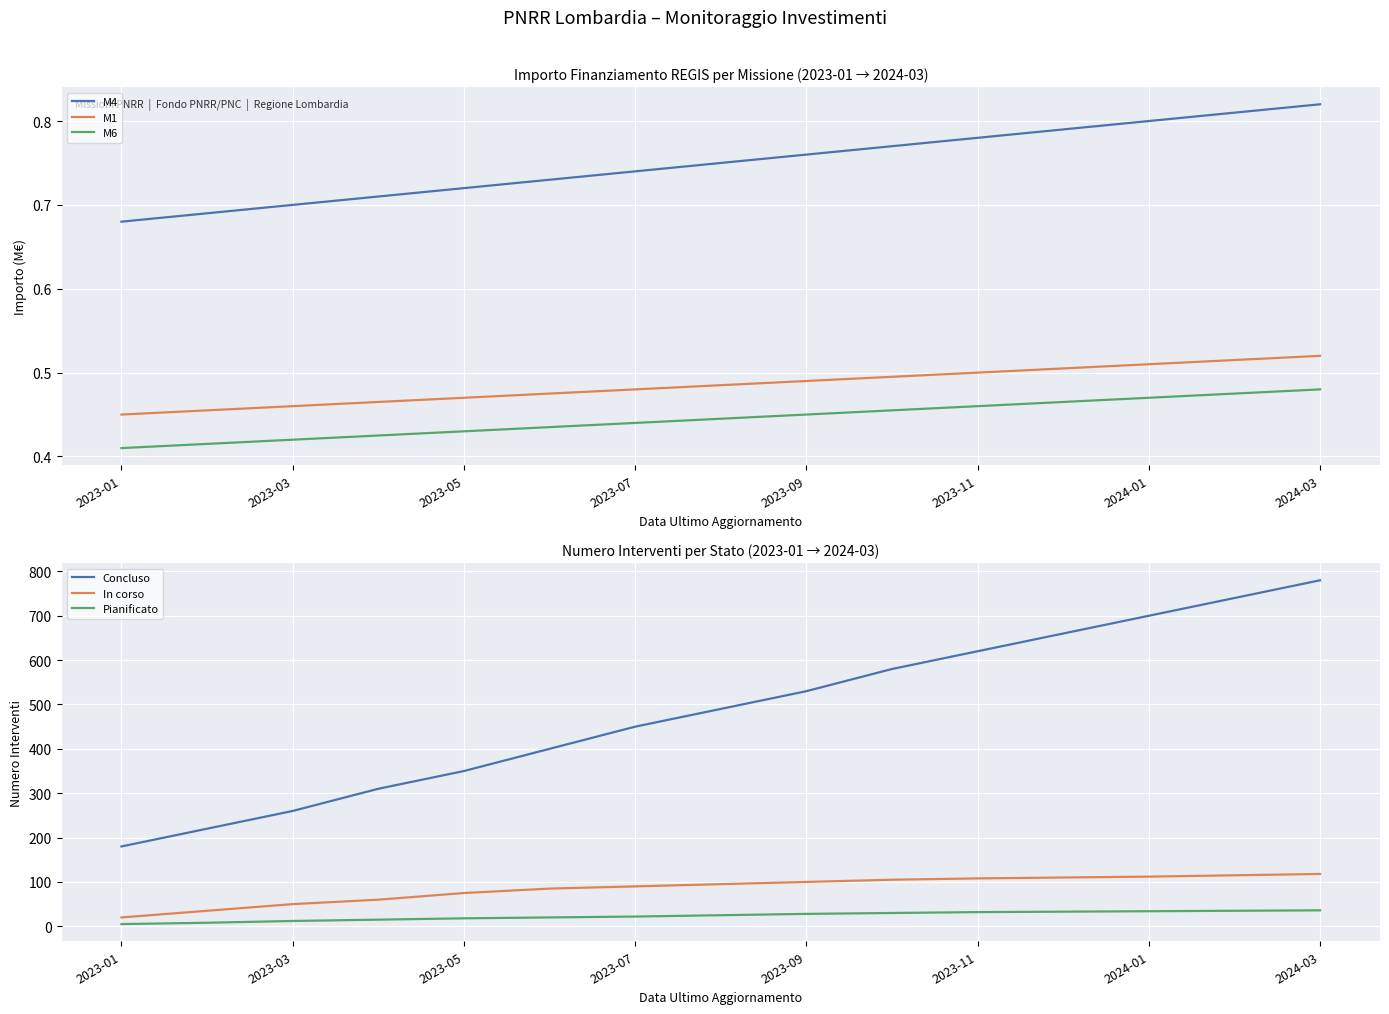

What are all the series names shown in the legend?

M4, M1, M6, Concluso, In corso, Pianificato